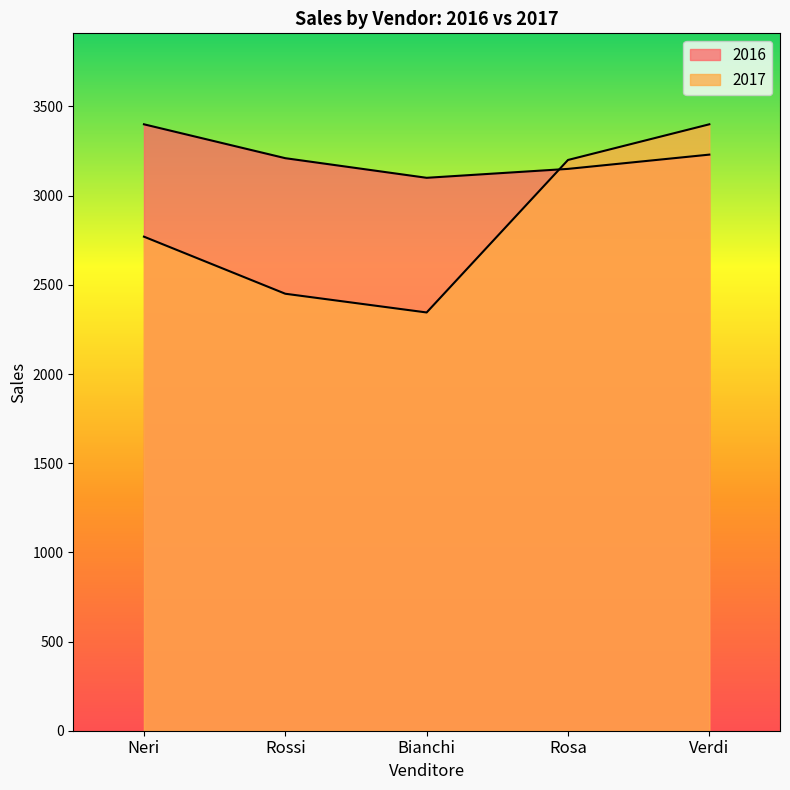

How many times do 2017 and 2016 cross each other?

1